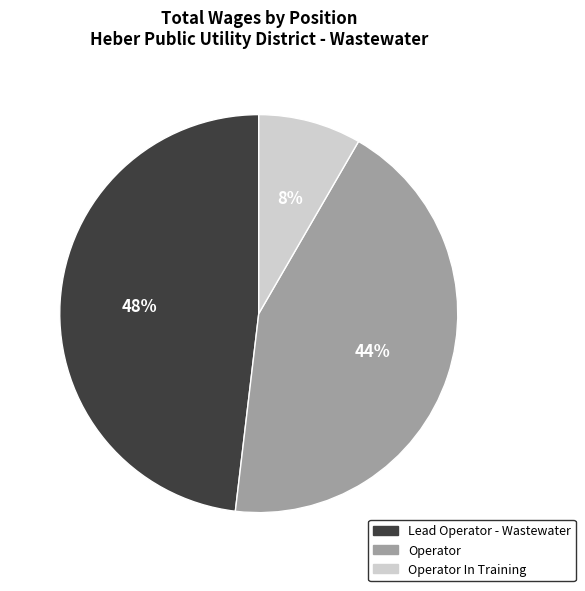

Which slice is the largest?

Lead Operator - Wastewater